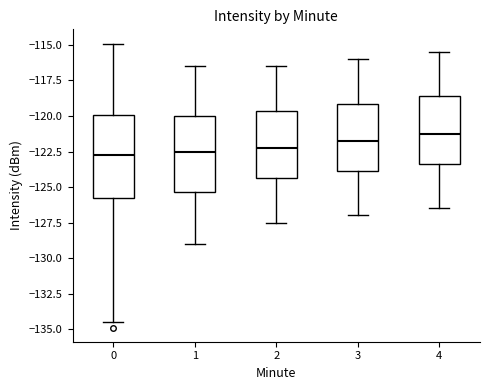

Where is the lower edge of the box at x = 2 on the y-axis? The values are not printed on the chart, so give them approximately, as read against the axis.

-124.5